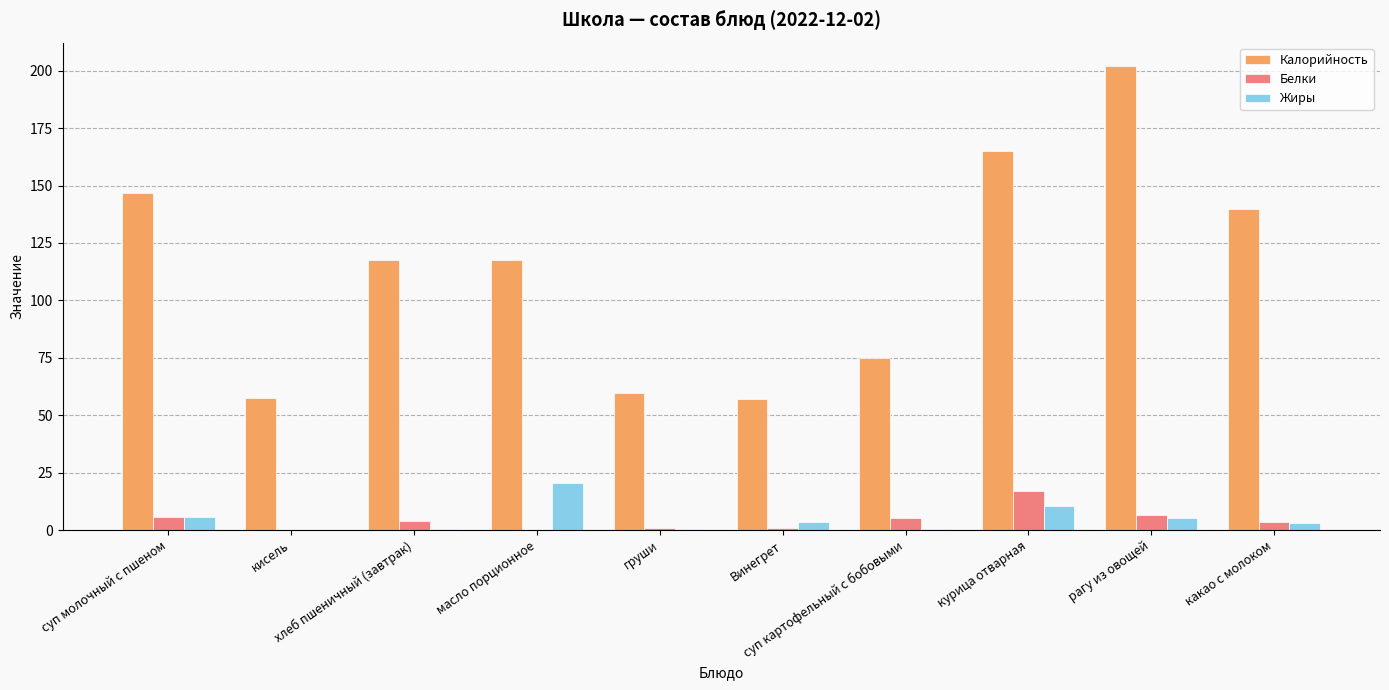

What is the sum of the Калорийность values at рагу из овощей and какао с молоком?

341.8